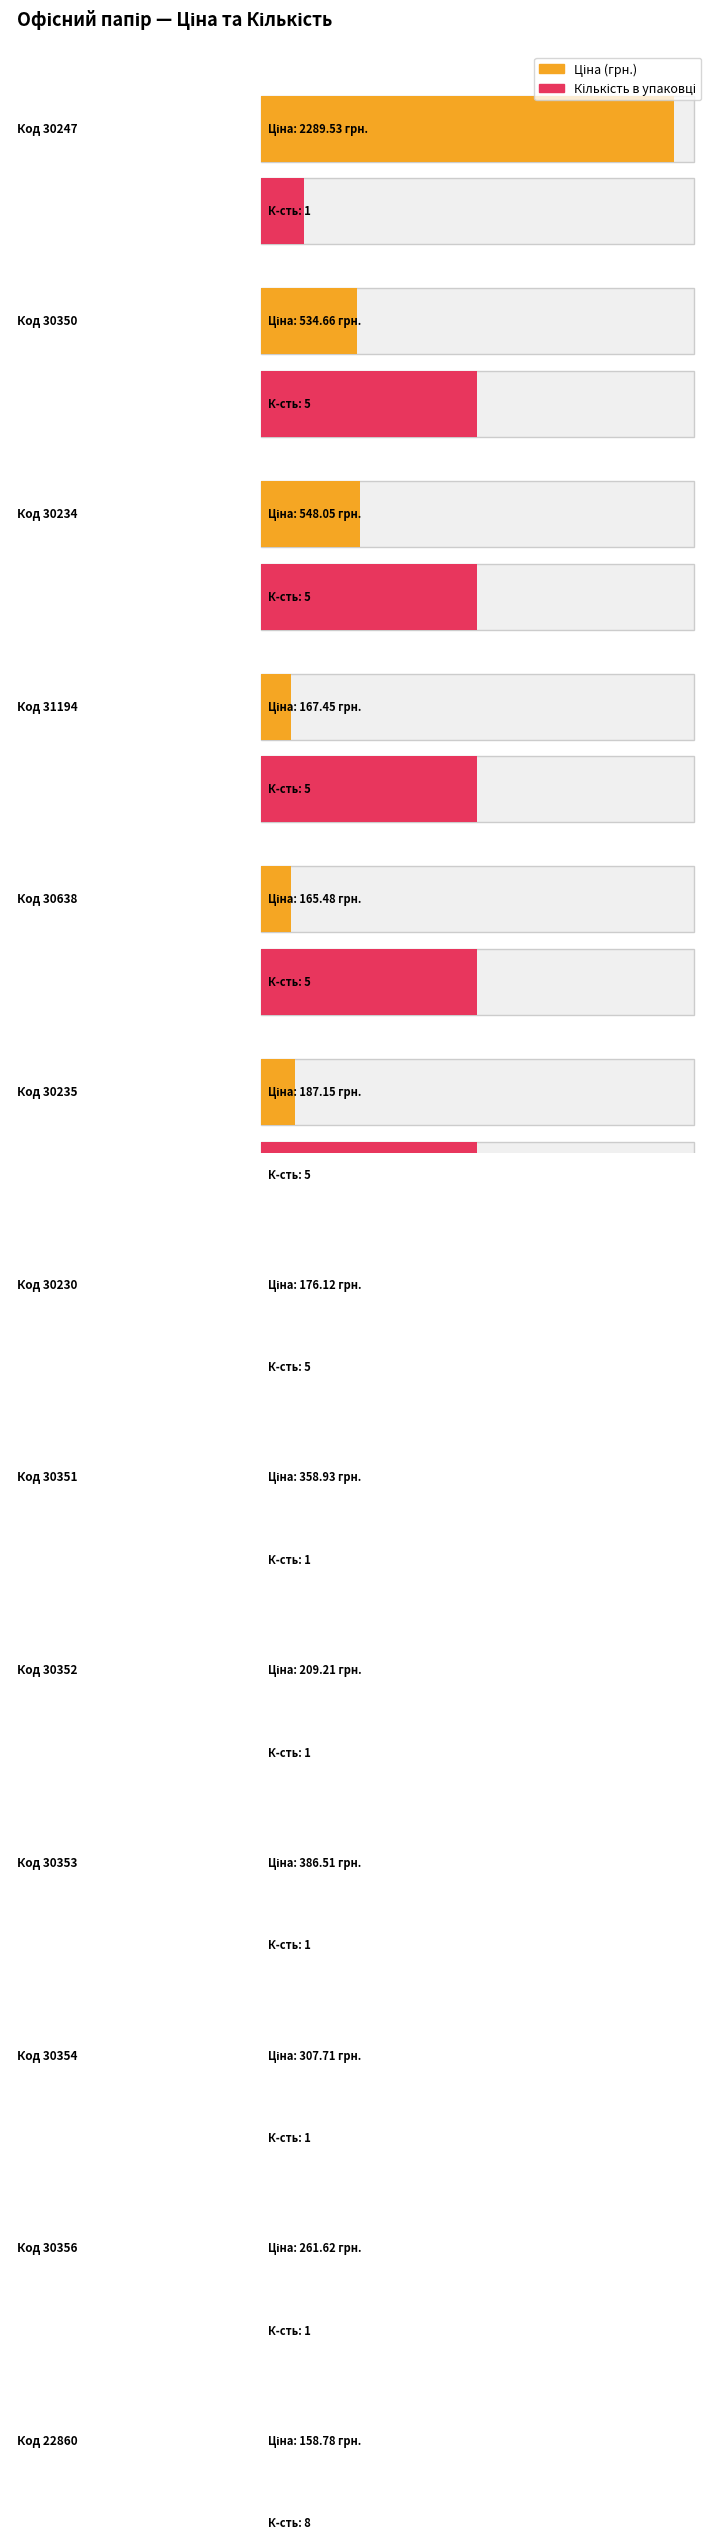

What is the label of the 3rd bar from the left?

30234